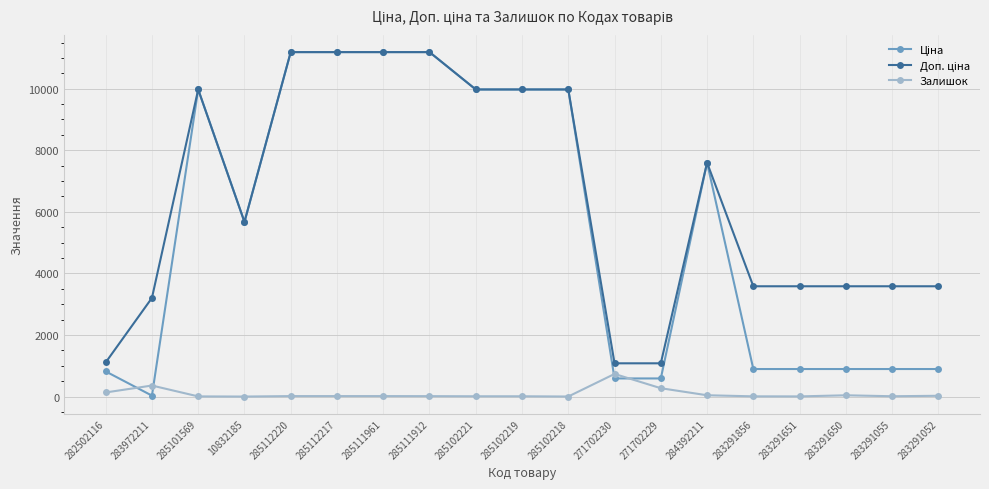

What is the total value across all series at 283291055?

4491.5